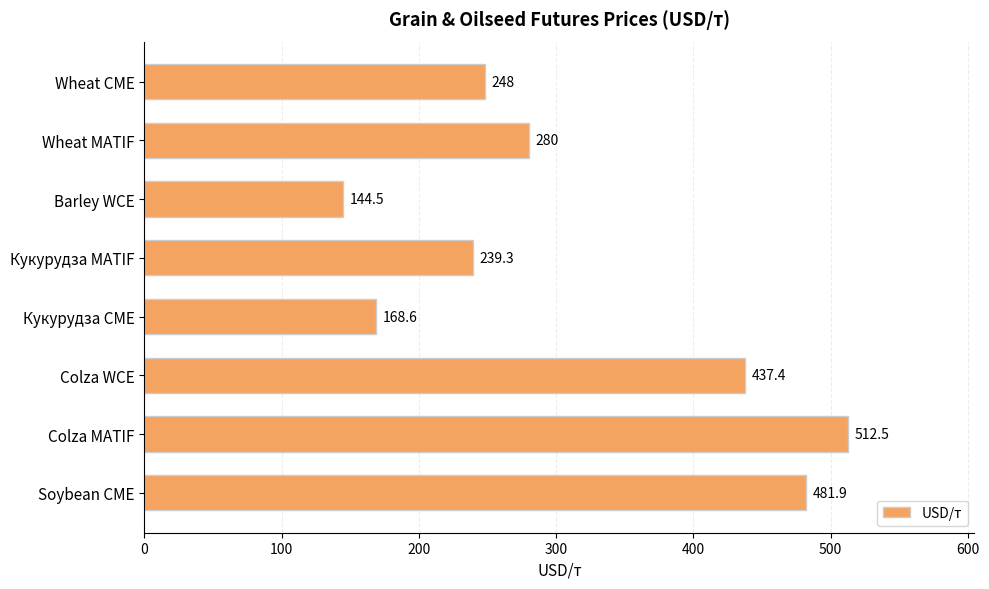

The value at Wheat CME is 107.2. True or false?

False